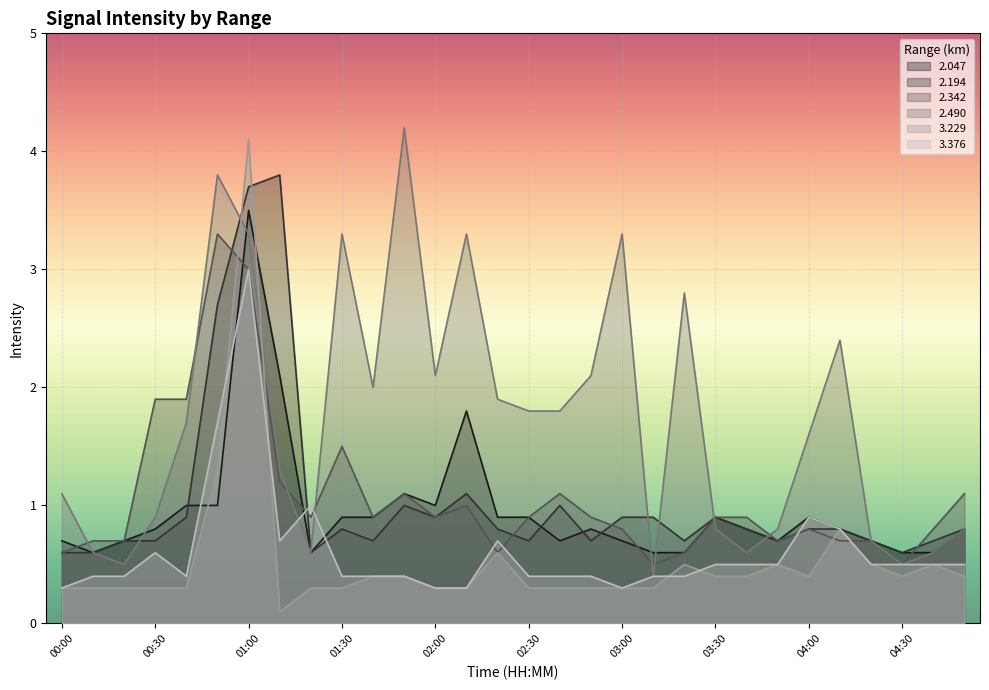

Is the value of 2.490 at 00:10 greater than the value of 3.229 at 00:00?

Yes